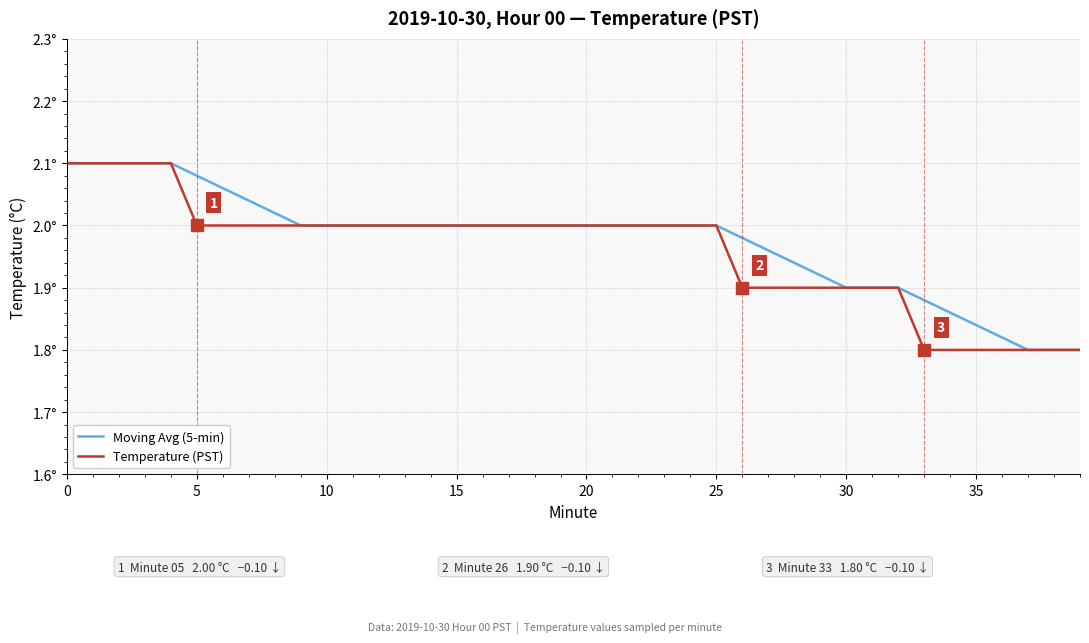

Is this an area chart (filled region under the line)?

No